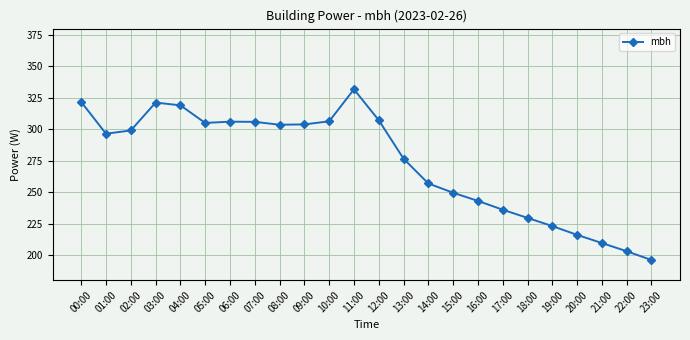

How many data points does each series have?

24